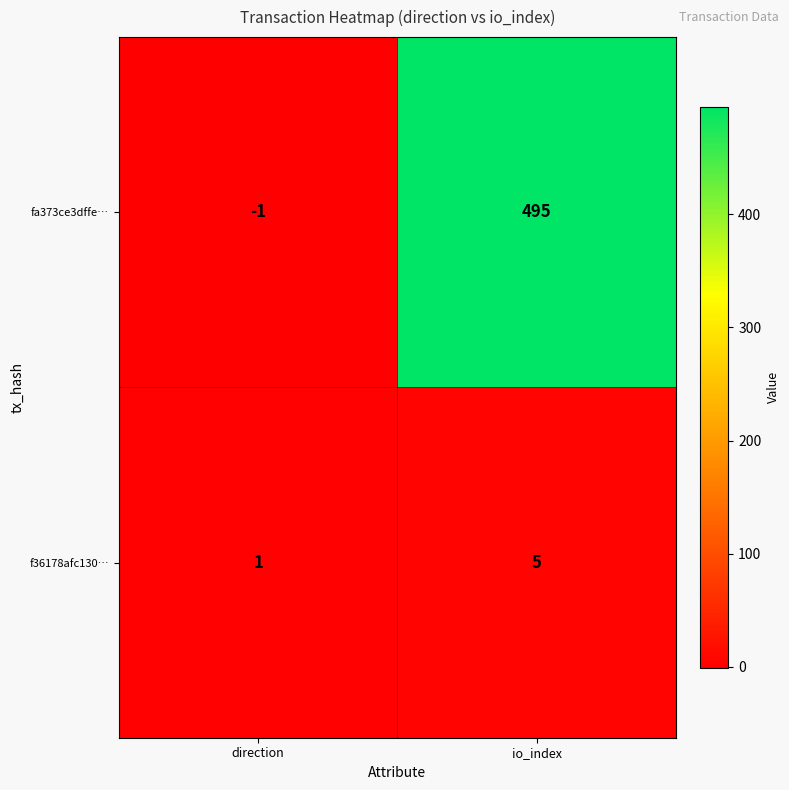

Reading right to left, transcribe all the data shown in this chart.

fa373ce3dffe…: io_index=495	direction=-1
f36178afc130…: io_index=5	direction=1